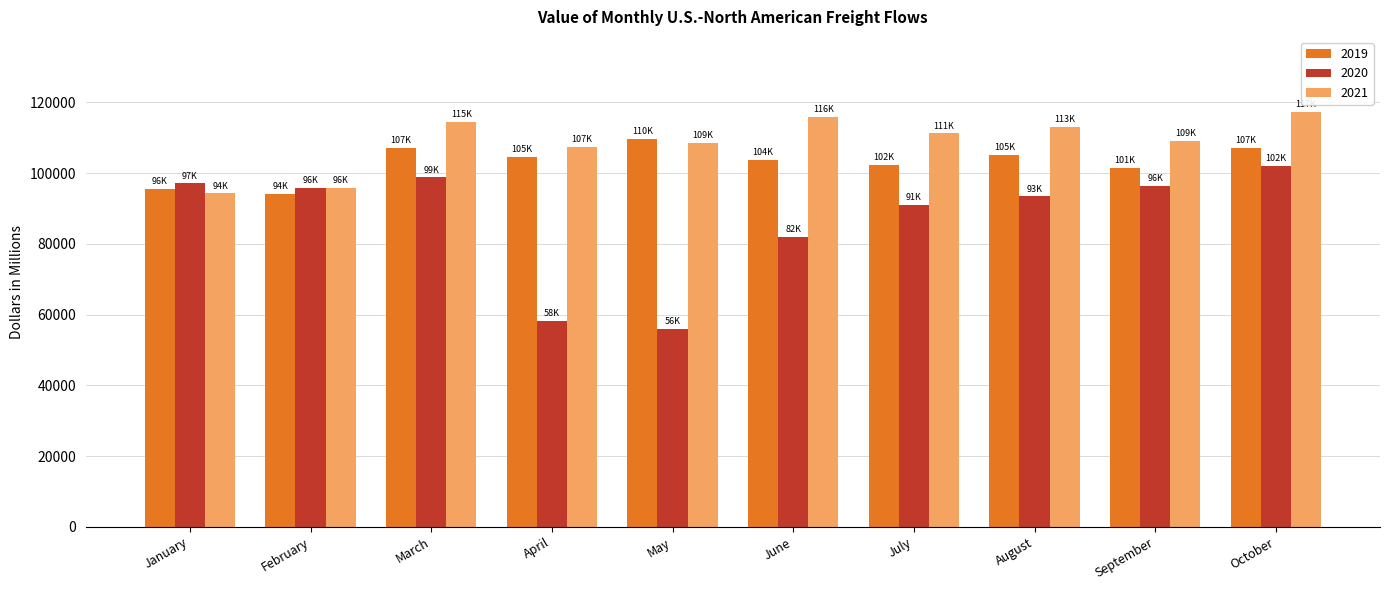

At which category is the sum across all series the highest?

October